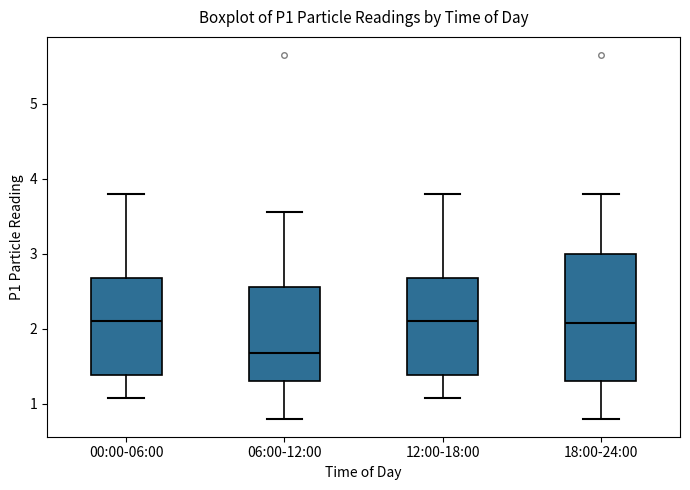

Which box is the tallest, from its lower edge to its upper edge?

18:00-24:00